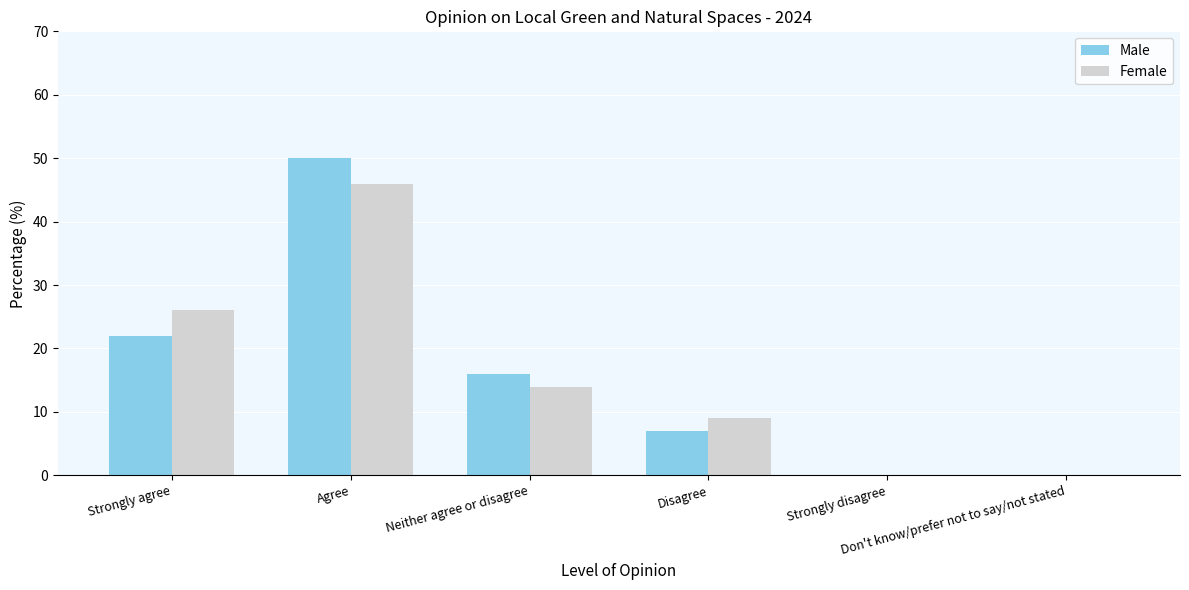

Count the Female values in the range 0 to 26.

5